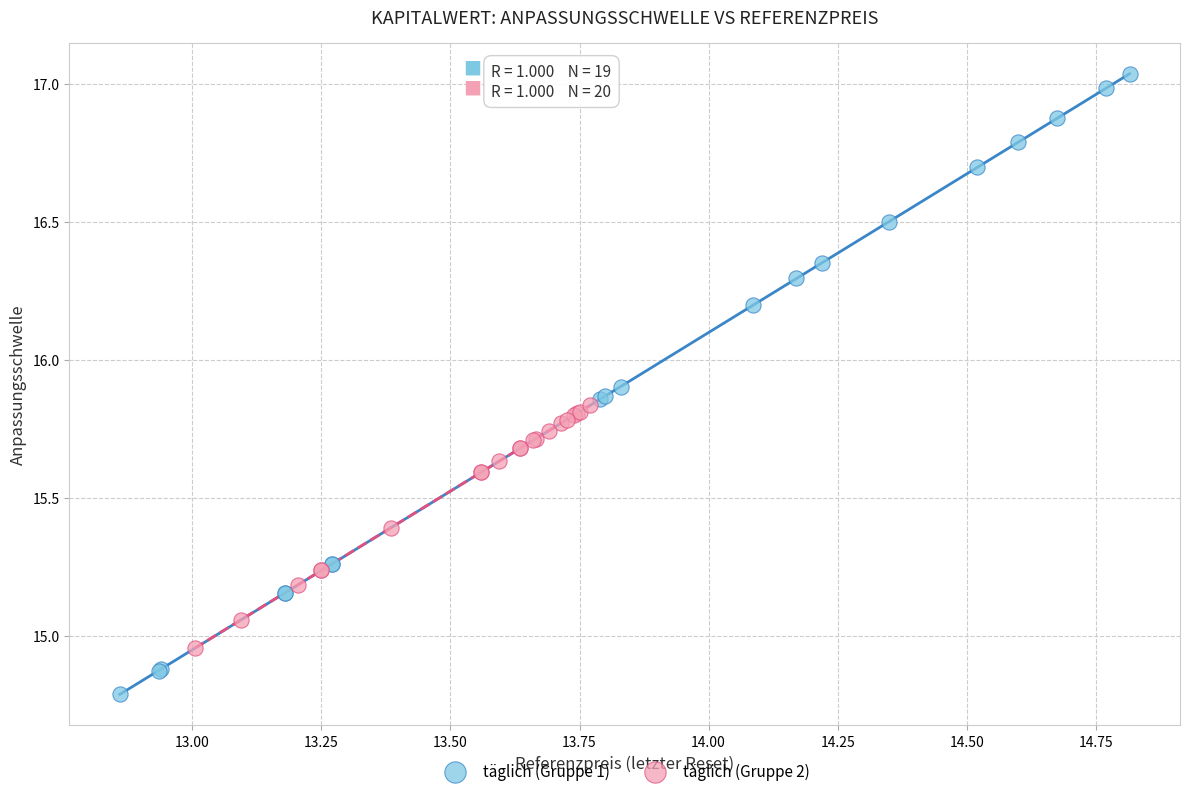

Which series reaches the maximum Y coordinate?

täglich (Gruppe 1)